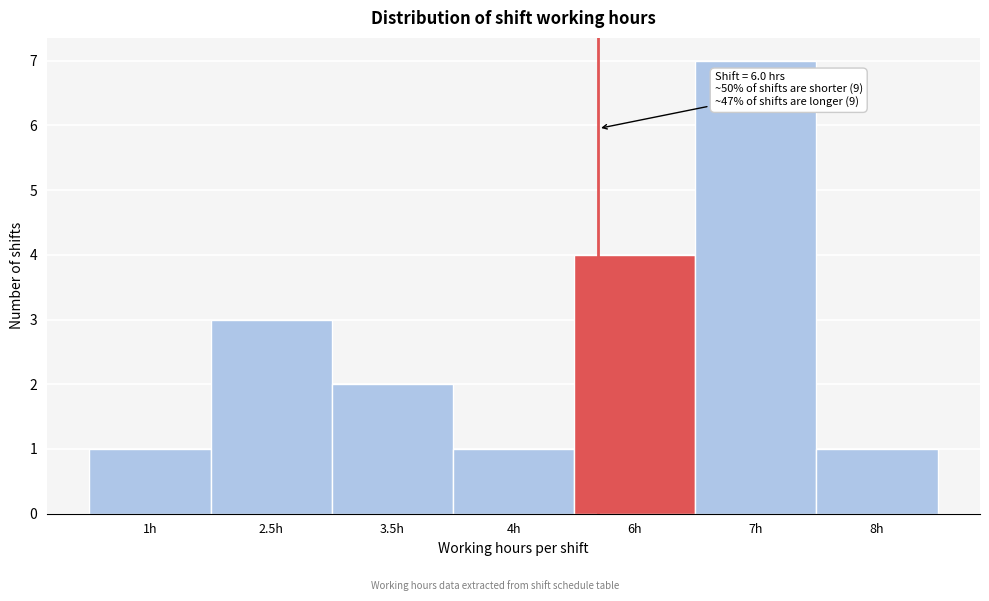

Reading left to right, transcribe all the data shown in this chart.

1	3	2	1	4	7	1